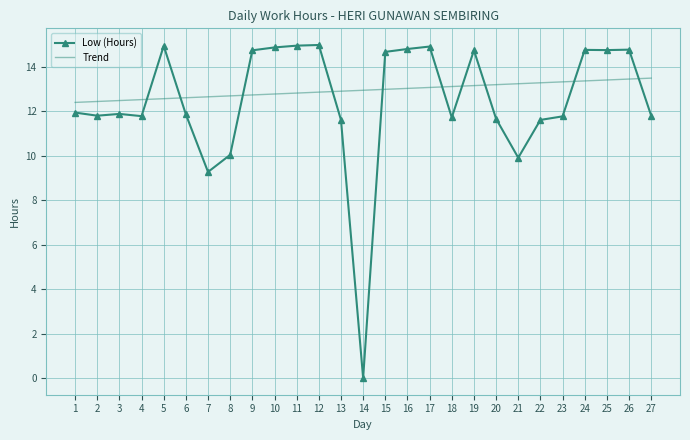

What is the difference between the Trend values at 20 and 2?

0.8